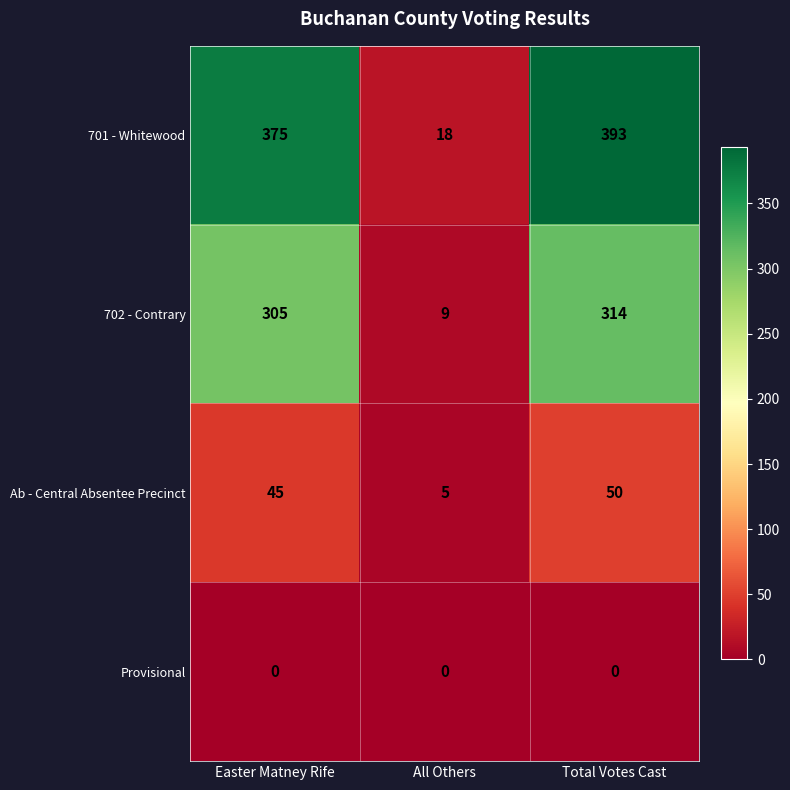

What is the difference between the highest and lowest values at Easter Matney Rife?

375